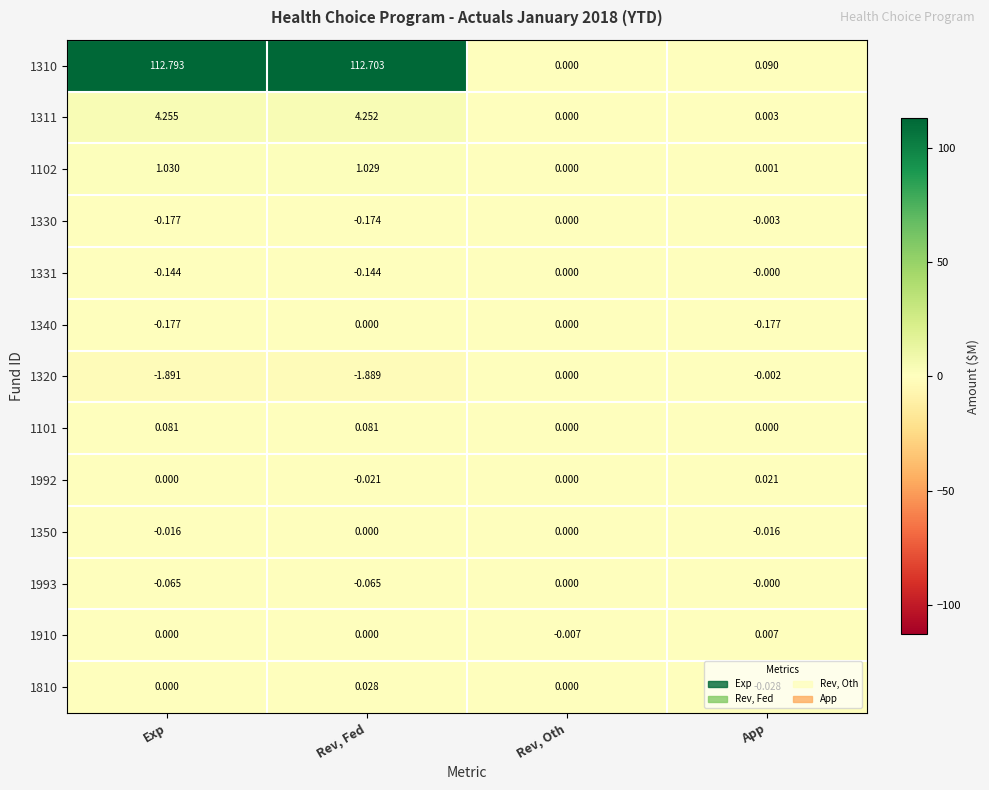

Which series changed the most between Rev, Fed and App?

1310